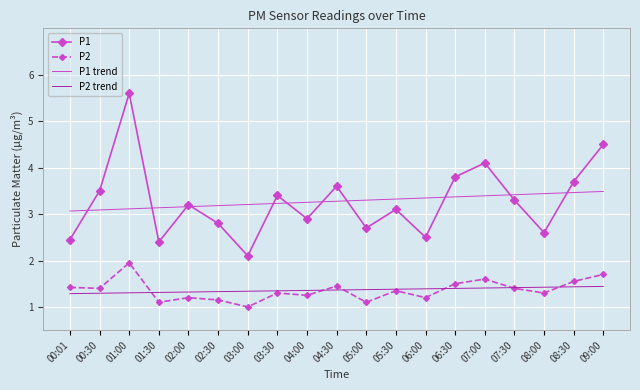

At which category does the chart reach its peak across all series?

01:00